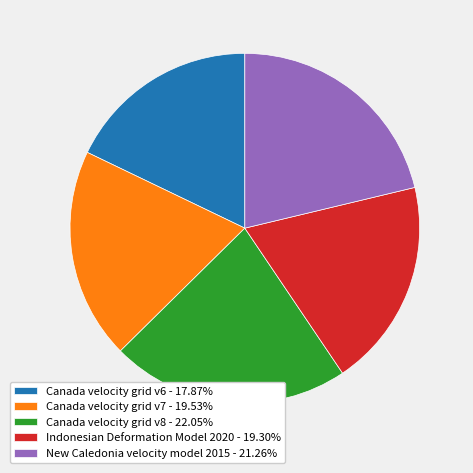

Does any single category account for the majority?

No